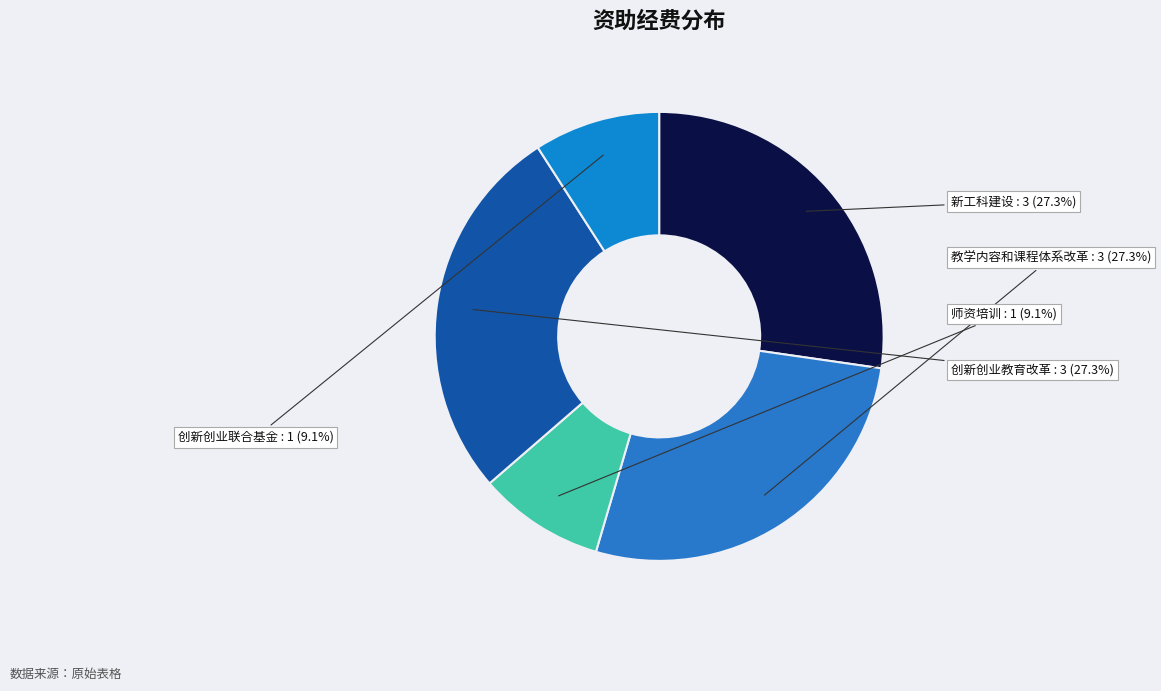

Is there a majority slice in this chart?

No